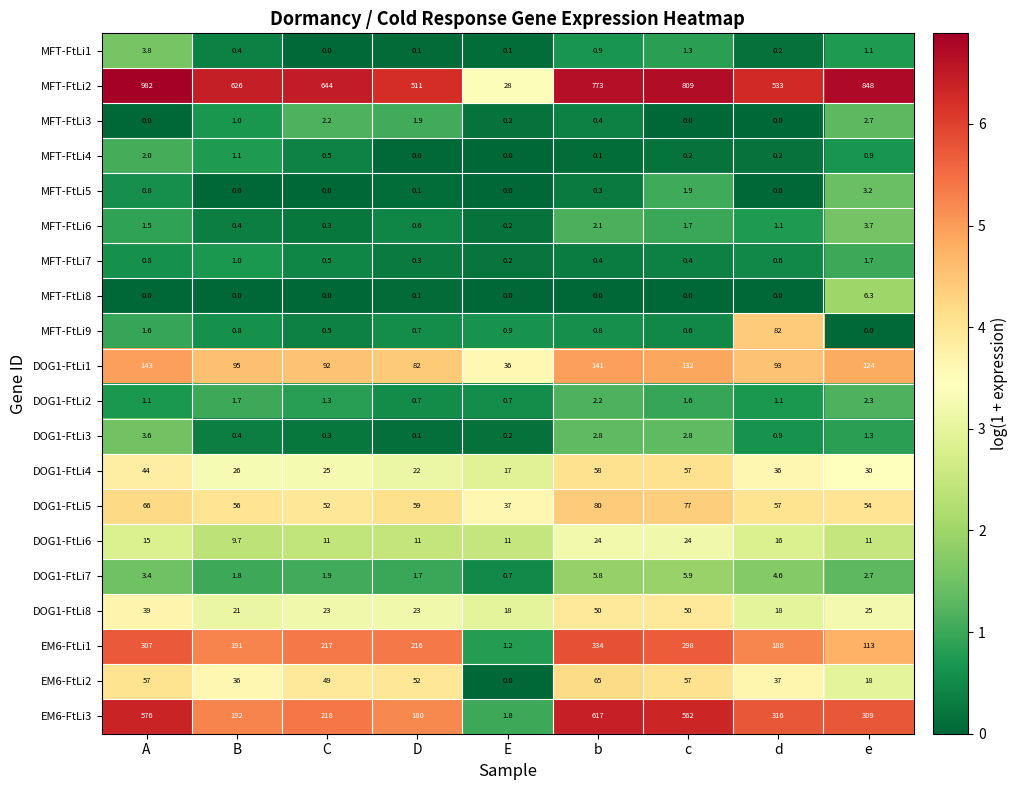

Which category has the highest value in the DOG1-FtLi1 series?

A